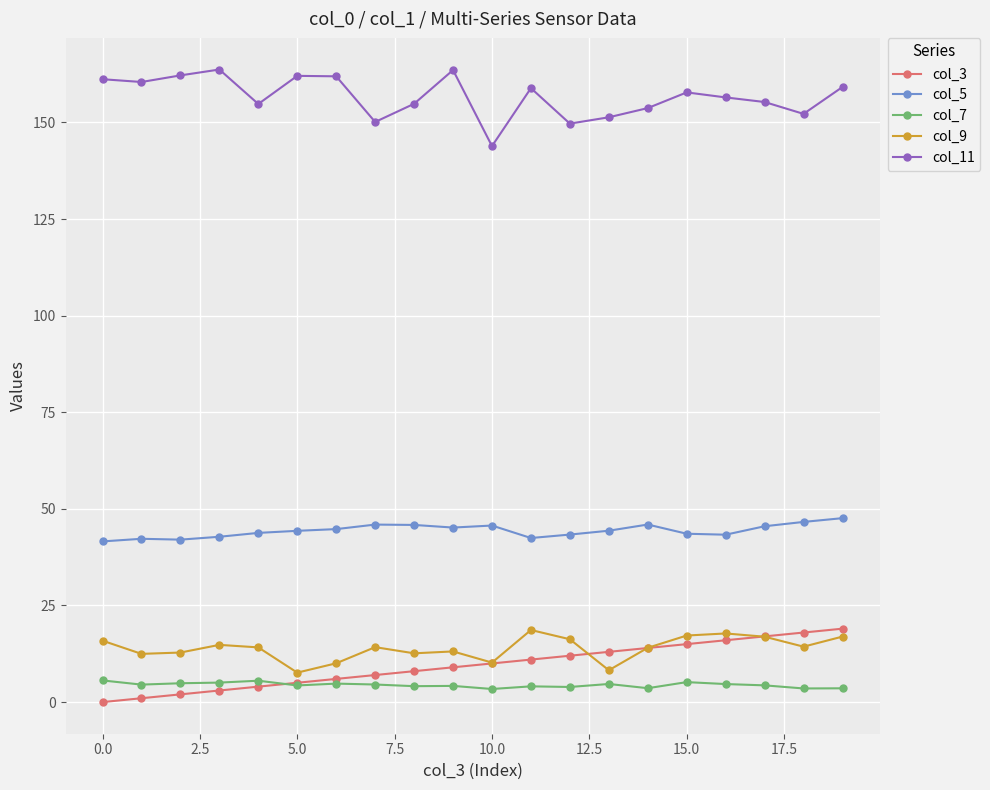

What is the value of the col_9 point at the 16th from the left?

17.2